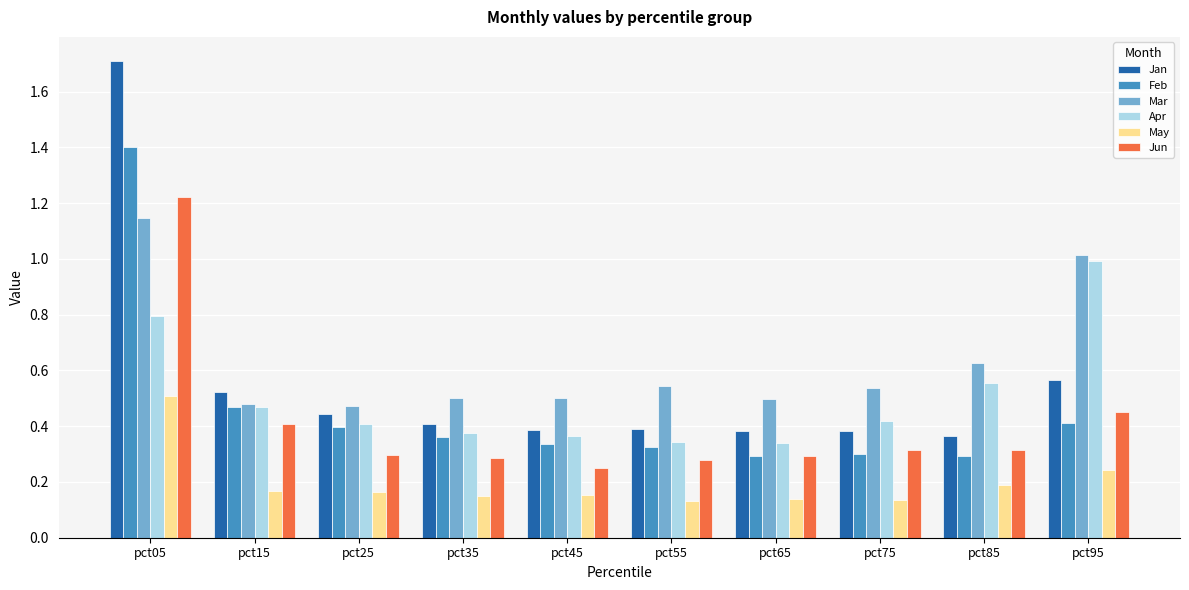

What are all the series names shown in the legend?

Jan, Feb, Mar, Apr, May, Jun